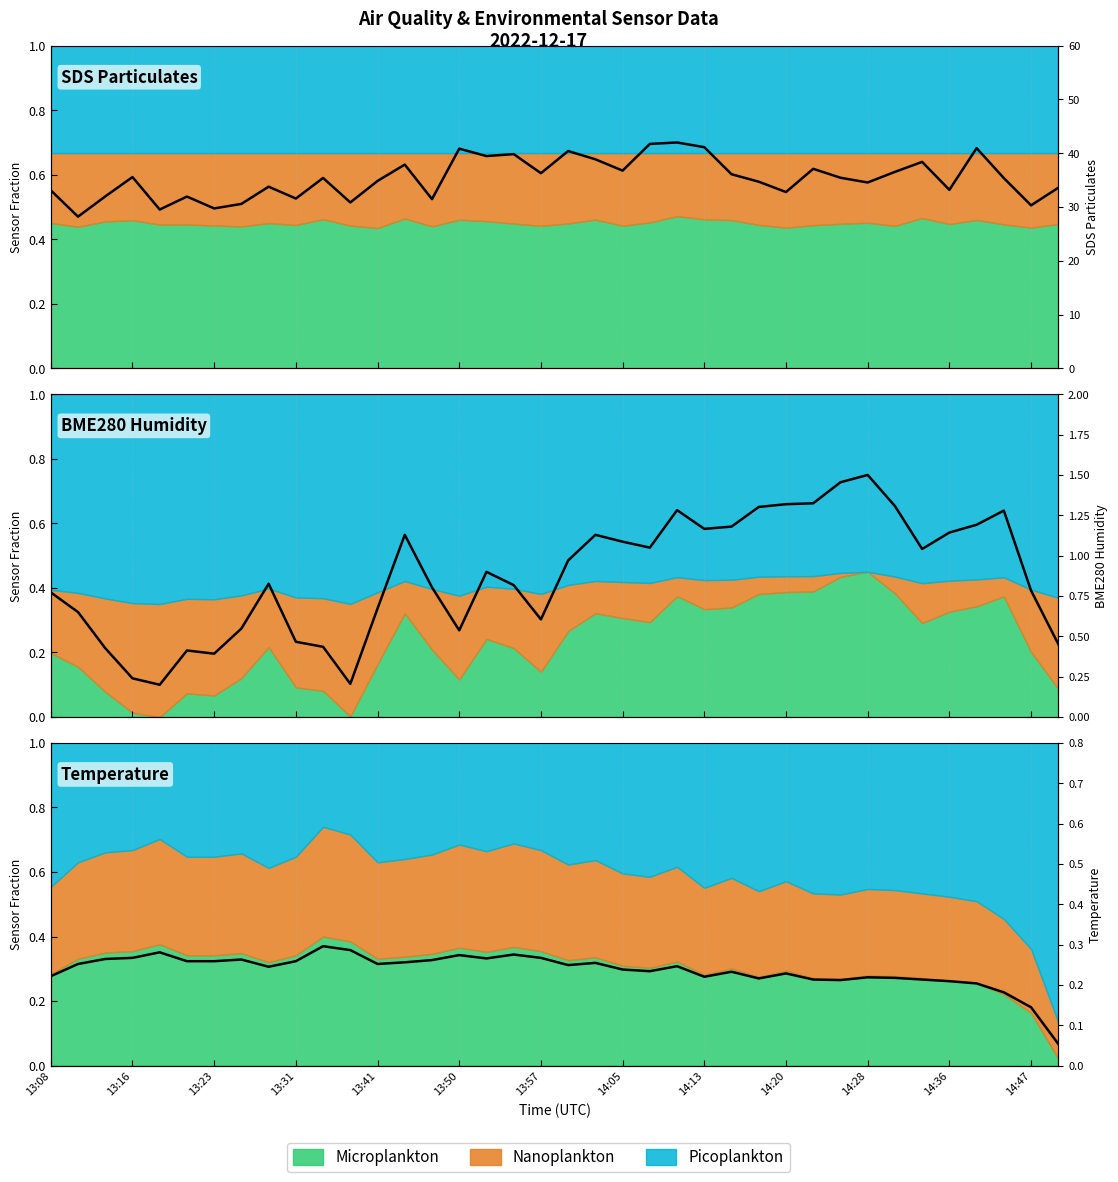

How many lines are shown in the chart?

3